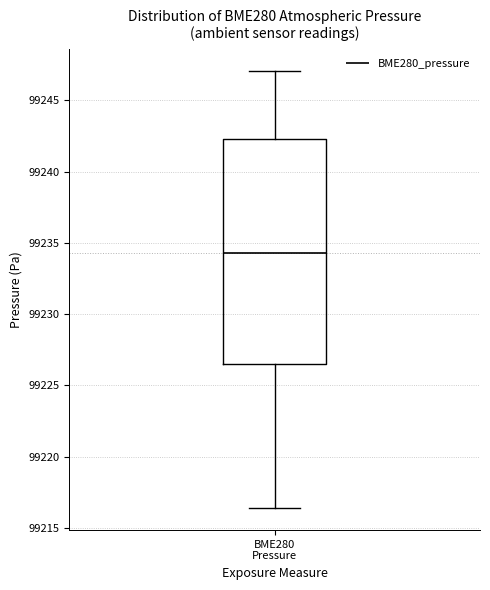

Read this box plot against the y-axis: the position of the median line, the range covered by the box, and the ends of both whiskers. The values are not printed on the chart, so give them approximately, as read against the axis.

median 99234.5, box 99226.5 to 99242.5, whiskers 99216.5 to 99247.0